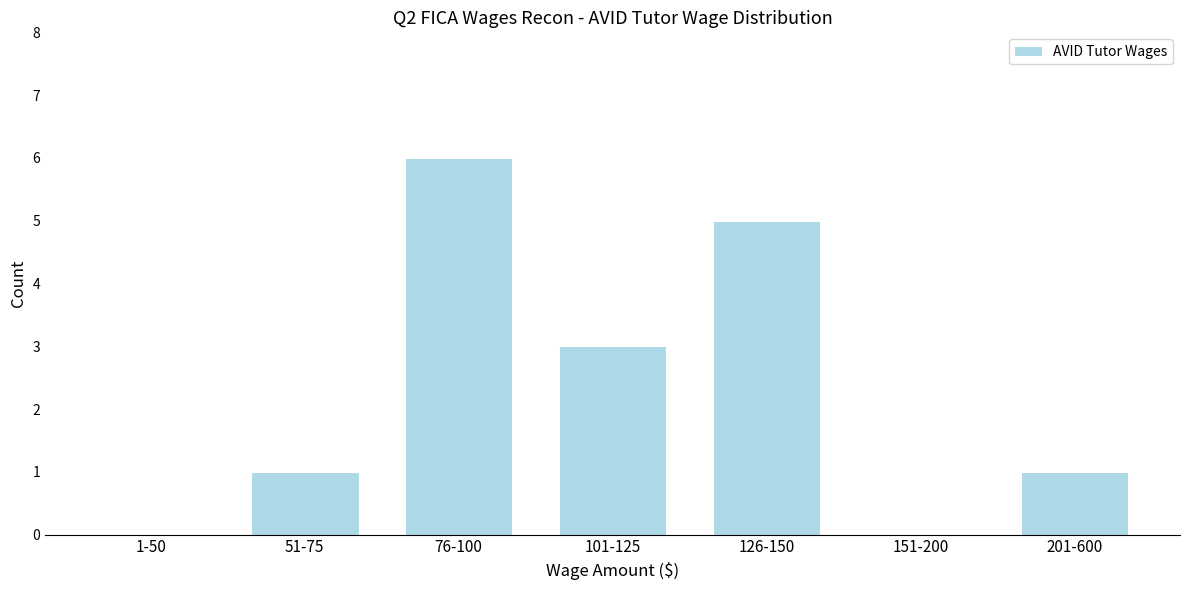

Which has a higher value, 151-200 or 201-600?

201-600